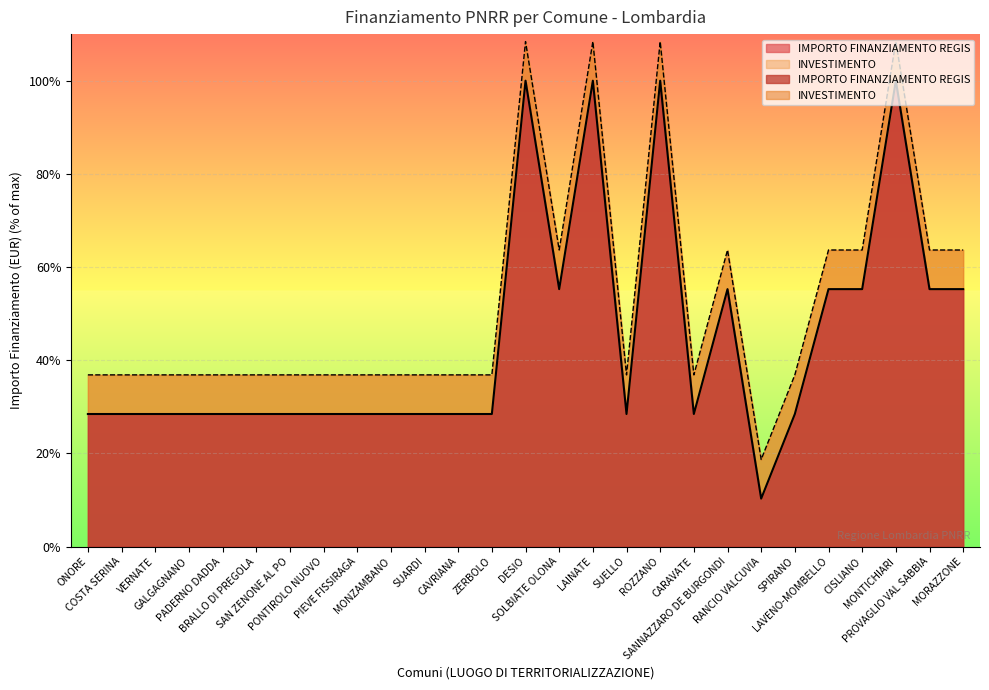

Where does the data first go above 28?

ONORE